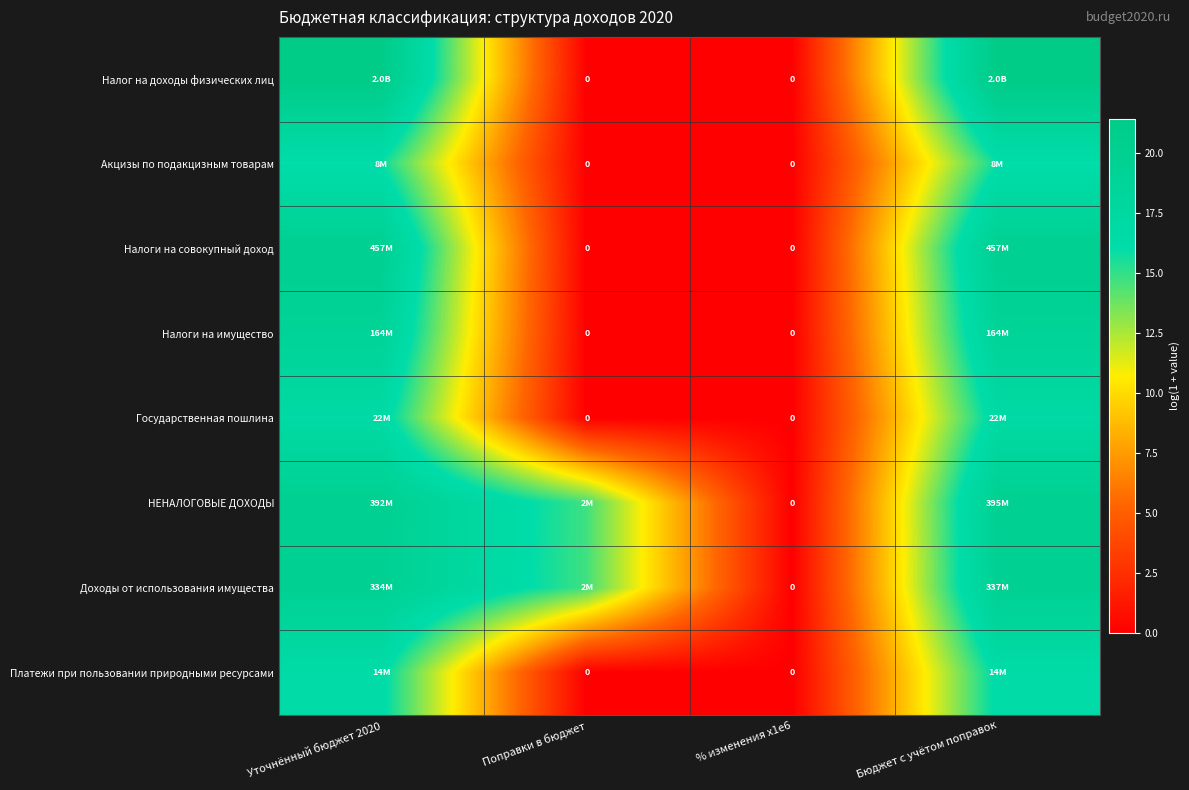

The value of НЕНАЛОГОВЫЕ ДОХОДЫ at % изменения x1e6 is 0.0. True or false?

True